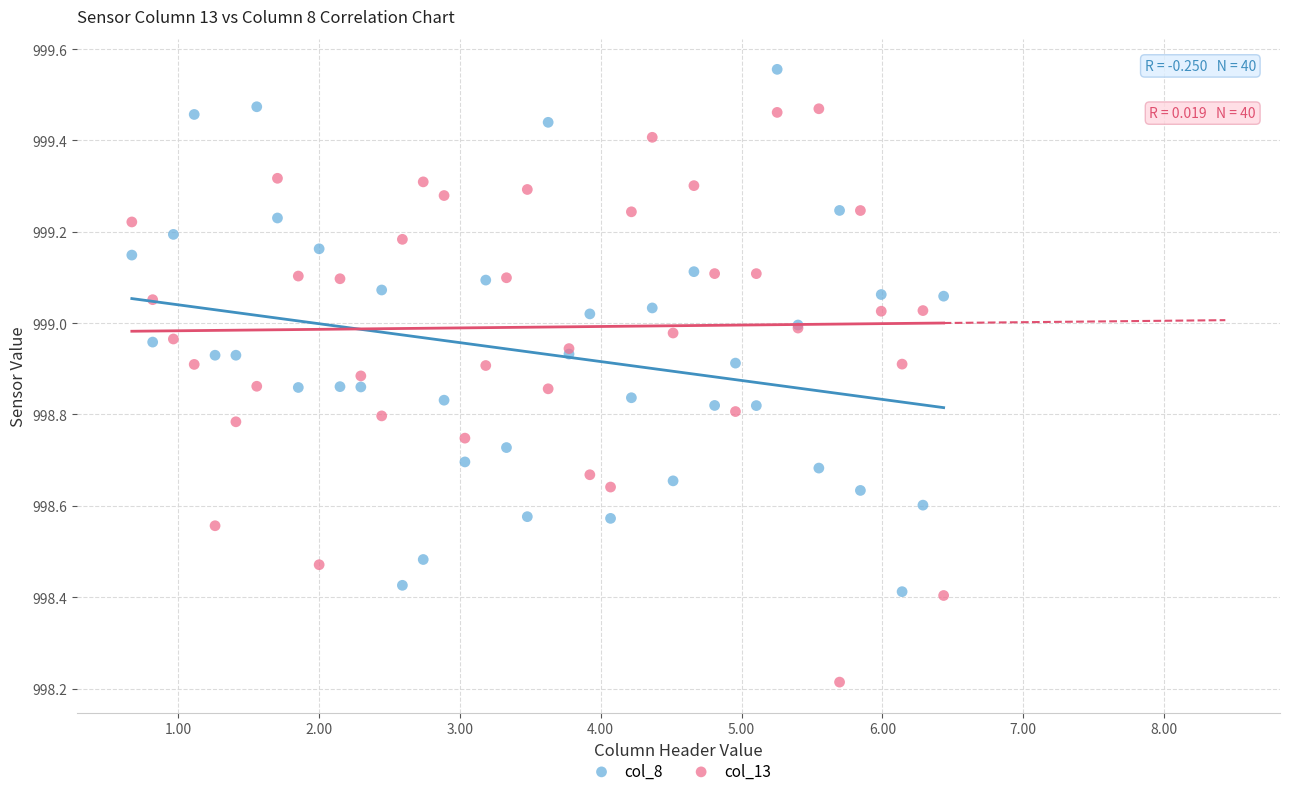

What is the X range (max minus min) for the scatter plot?

5.8